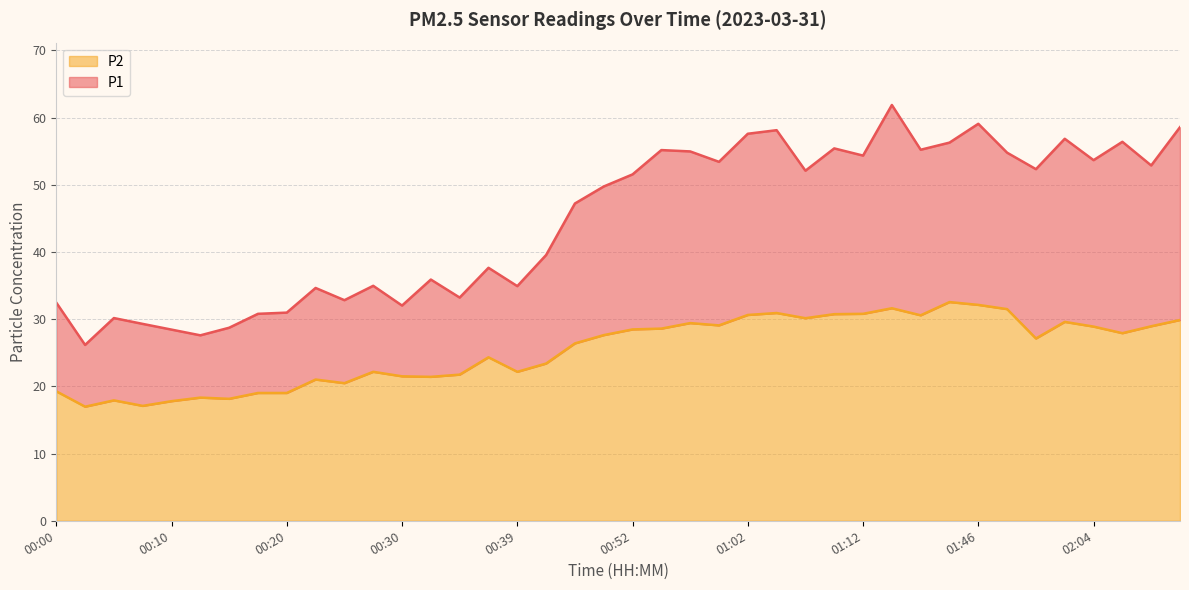

Does the chart display data point markers on the line(s)?

No